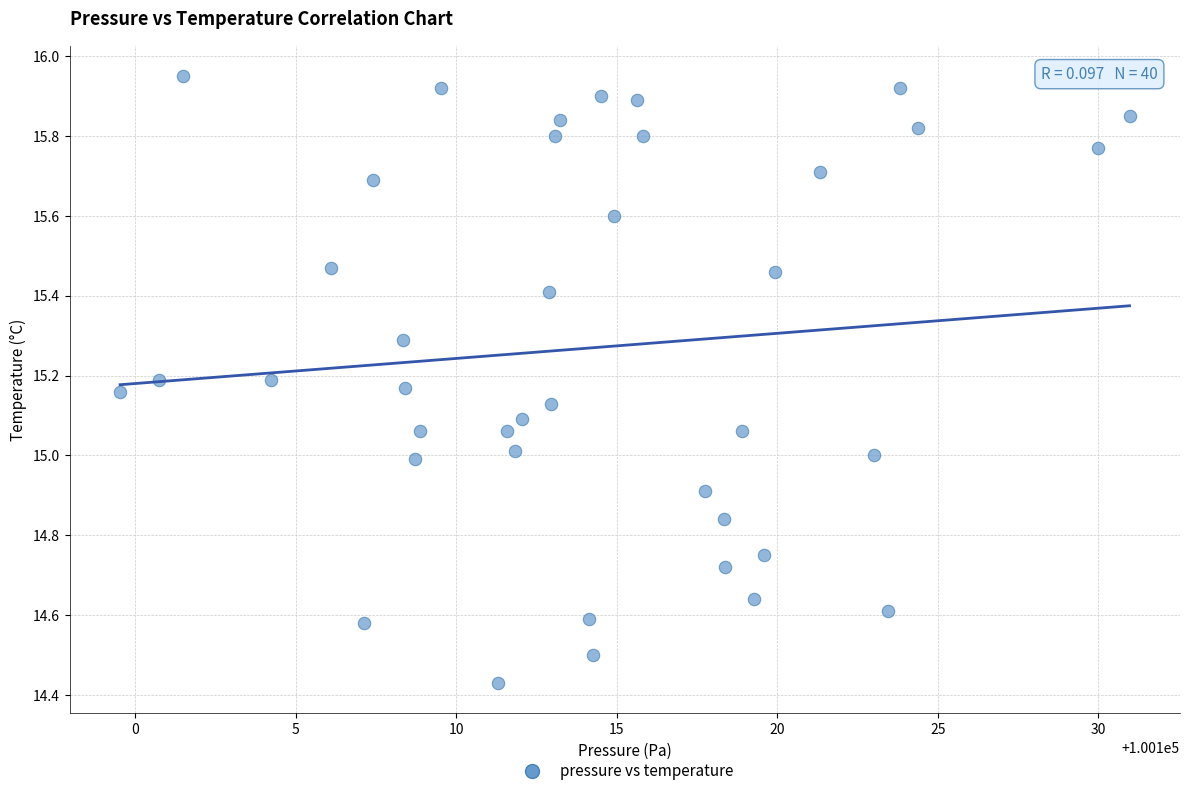

What is the range of X values (max minus min)?

31.4